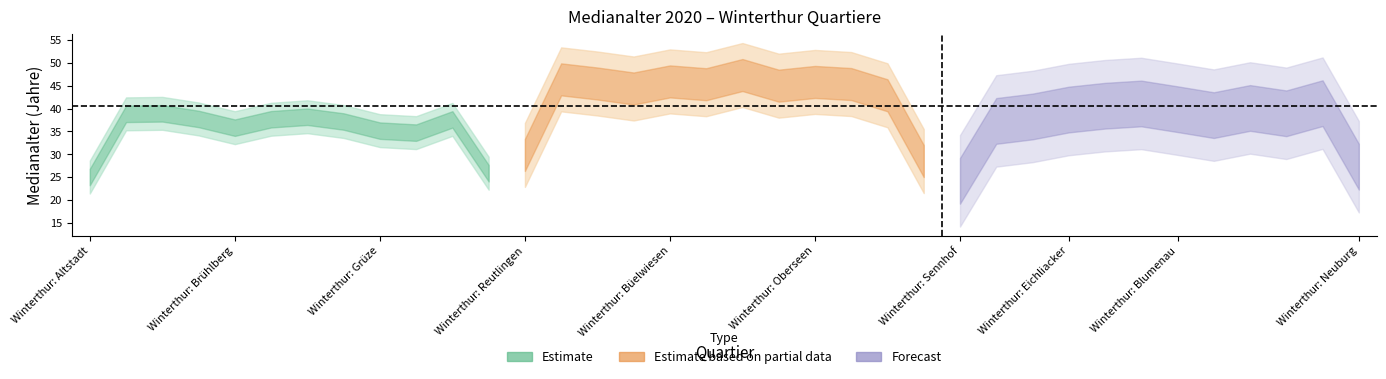

What is the value of the 20th point from the left?

47.1